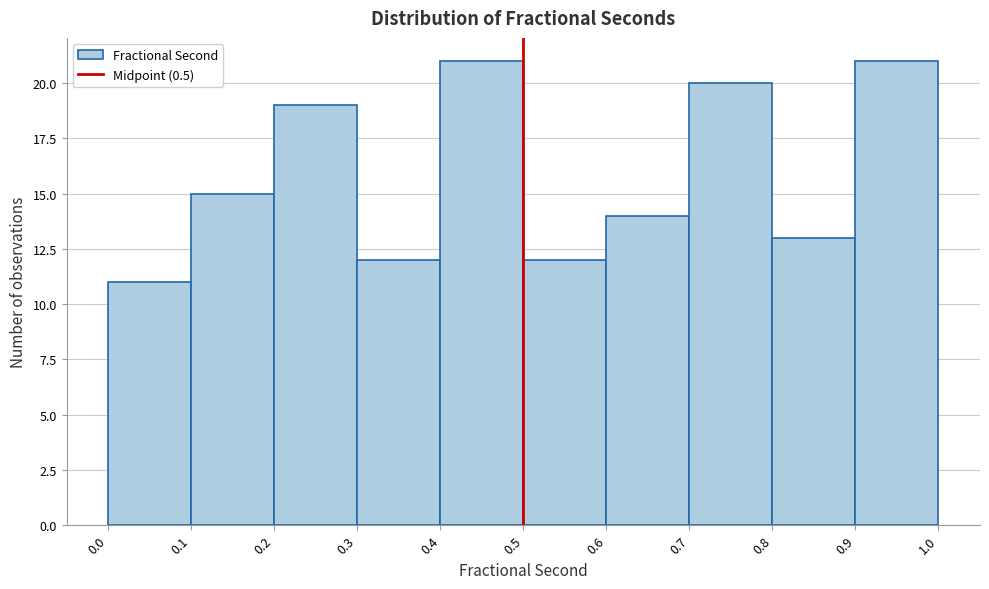

Reading left to right, transcribe this chart: for each bar, give the range it covers on the x-axis and its height. The values are not printed on the chart, so give them approximately, as read against the axis.

0.0 to 0.1: 11
0.1 to 0.2: 15
0.2 to 0.3: 19
0.3 to 0.4: 12
0.4 to 0.5: 21
0.5 to 0.6: 12
0.6 to 0.7: 14
0.7 to 0.8: 20
0.8 to 0.9: 13
0.9 to 1.0: 21